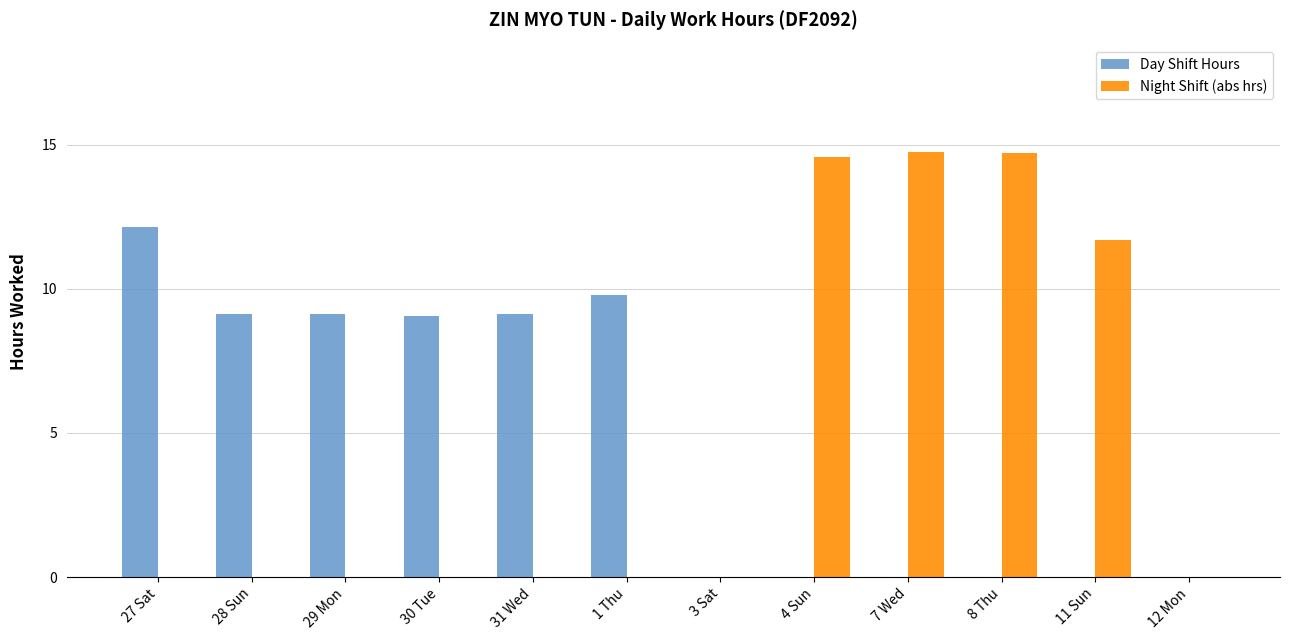

What is the total value across all series at 29 Mon?

9.1